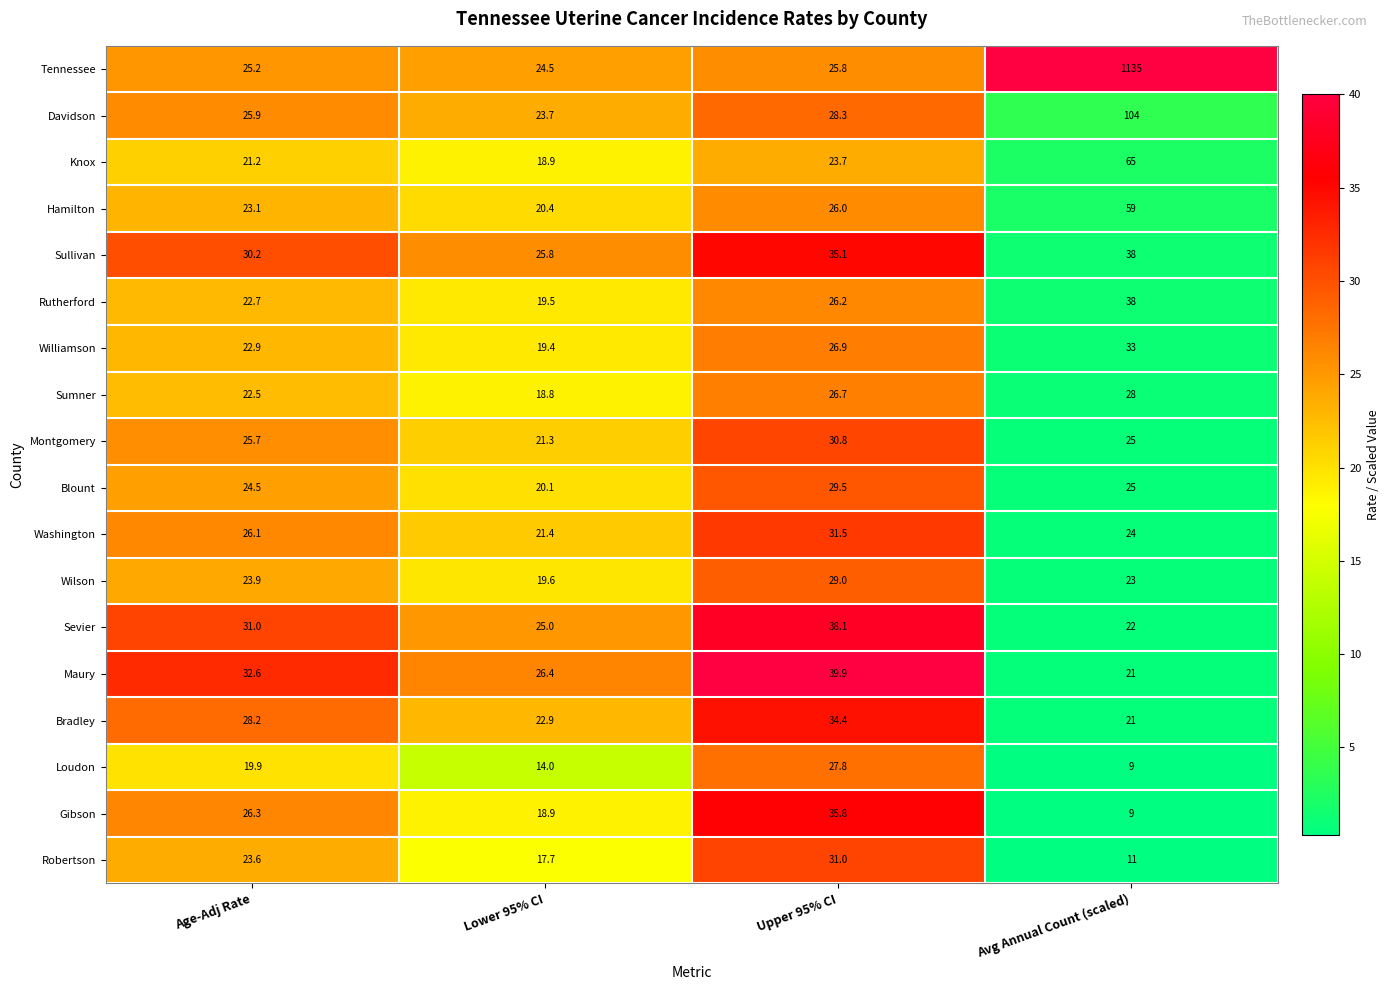

What is the minimum value shown in the chart?

9.0